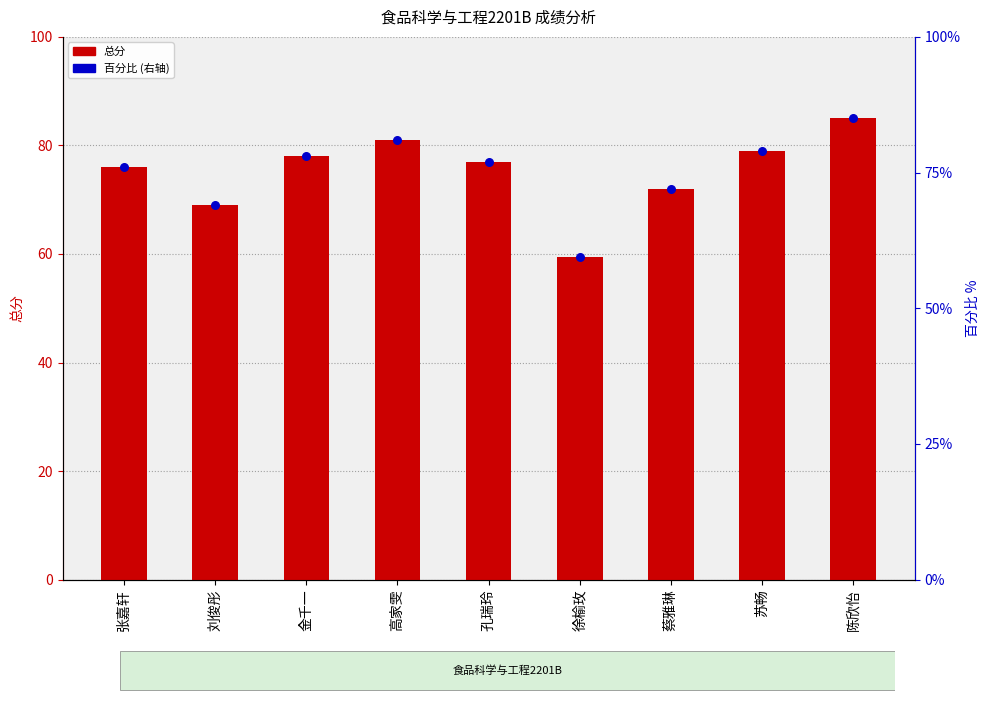

At which category is the sum across all series the highest?

陈欣怡